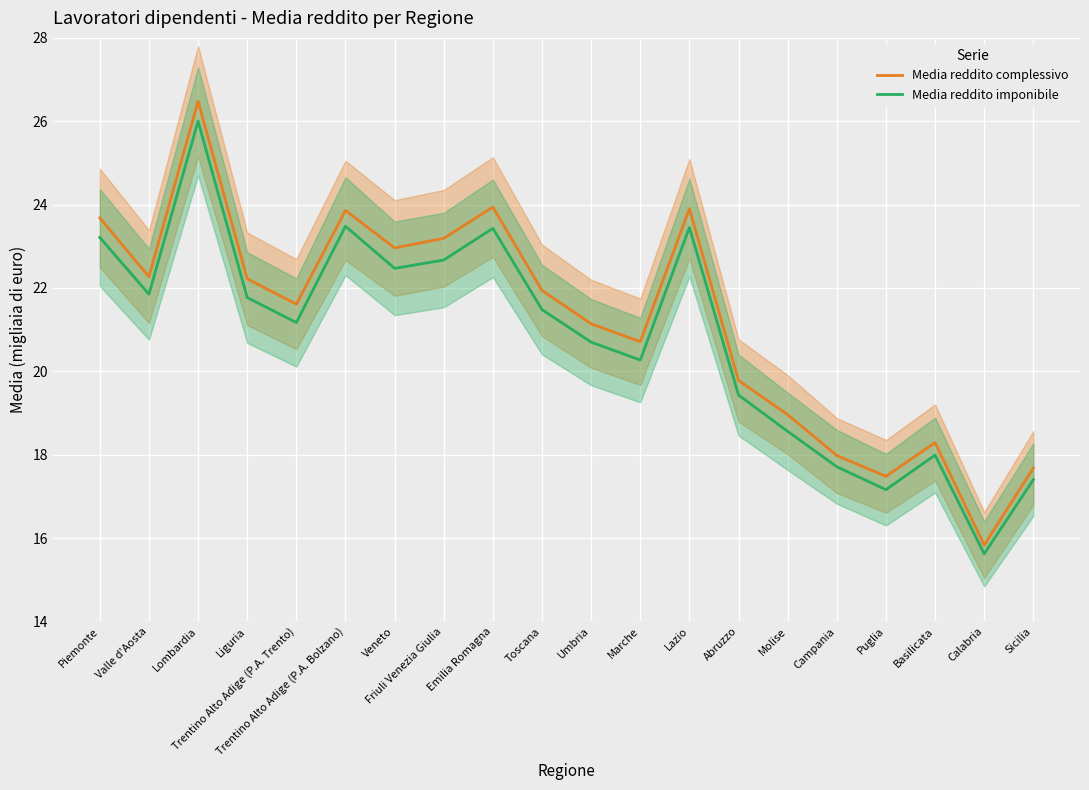

Is the value of Media reddito complessivo at Umbria greater than the value of Media reddito imponibile at Abruzzo?

Yes